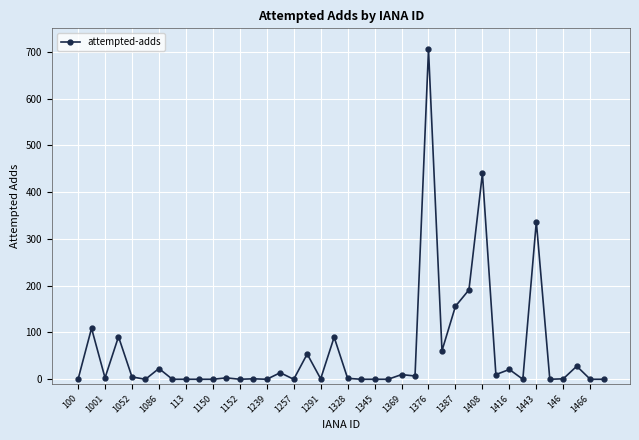

What is the maximum value shown in the chart?

705